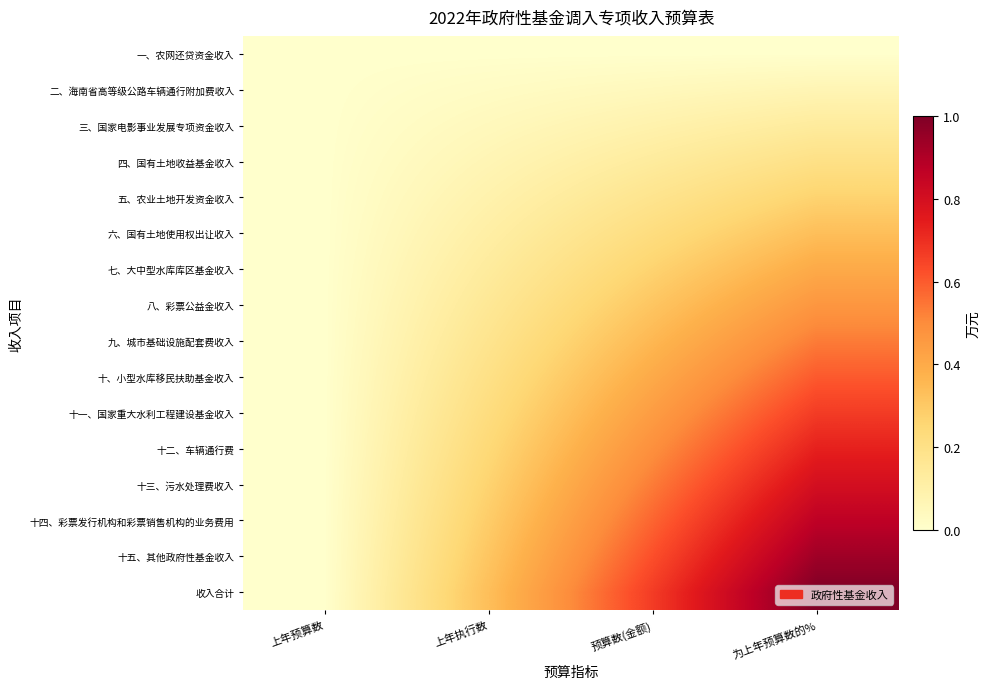

Which series has the widest spread of values?

收入合计